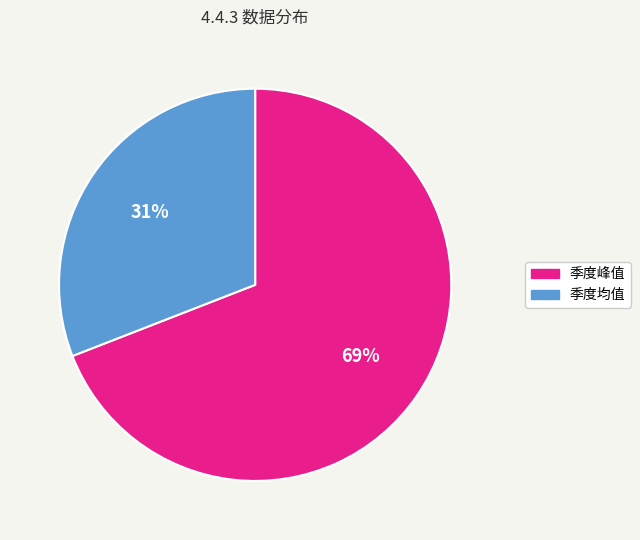

How many slices are in this pie chart?

2